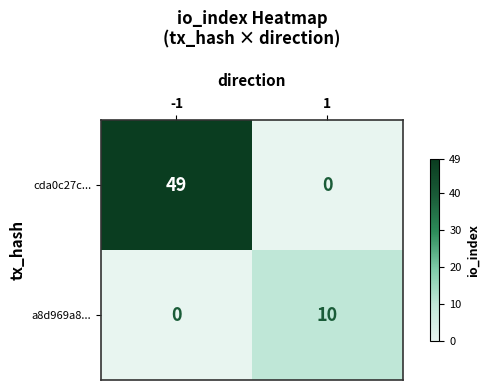

What is the total value across all series at 1?

10